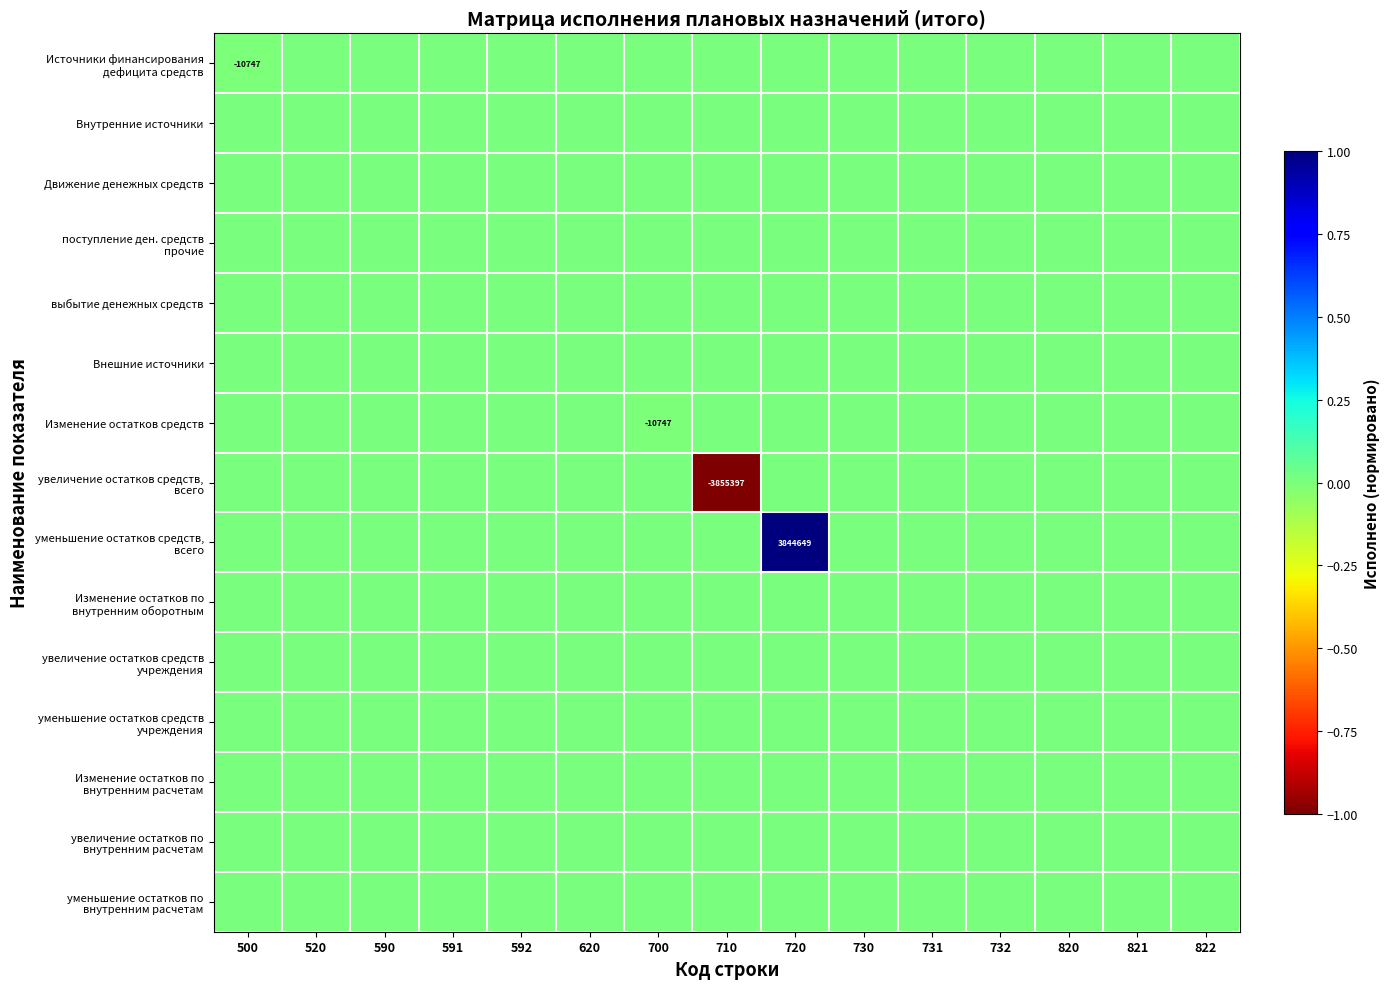

Rank the categories by увеличение остатков по внутренним расчетам value from lowest to highest.

500, 520, 590, 591, 592, 620, 700, 710, 720, 730, 731, 732, 820, 821, 822